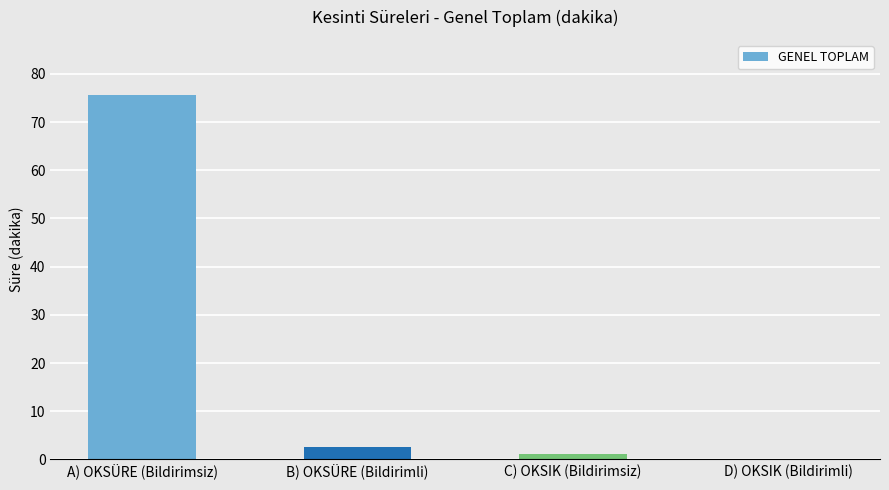

Count the number of data series in this chart.

1